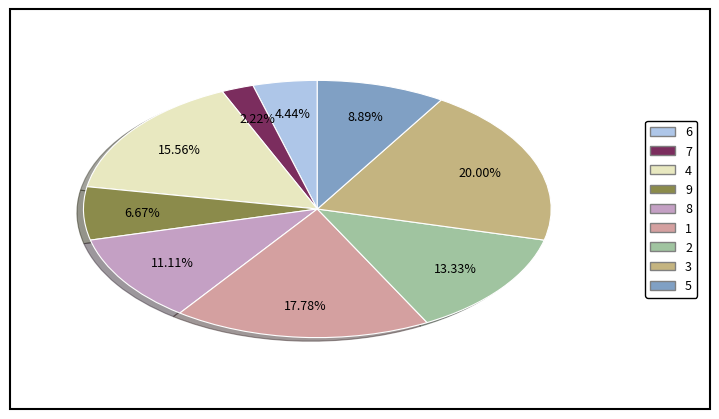

To the nearest percent, what is the average slice percentage?

11%